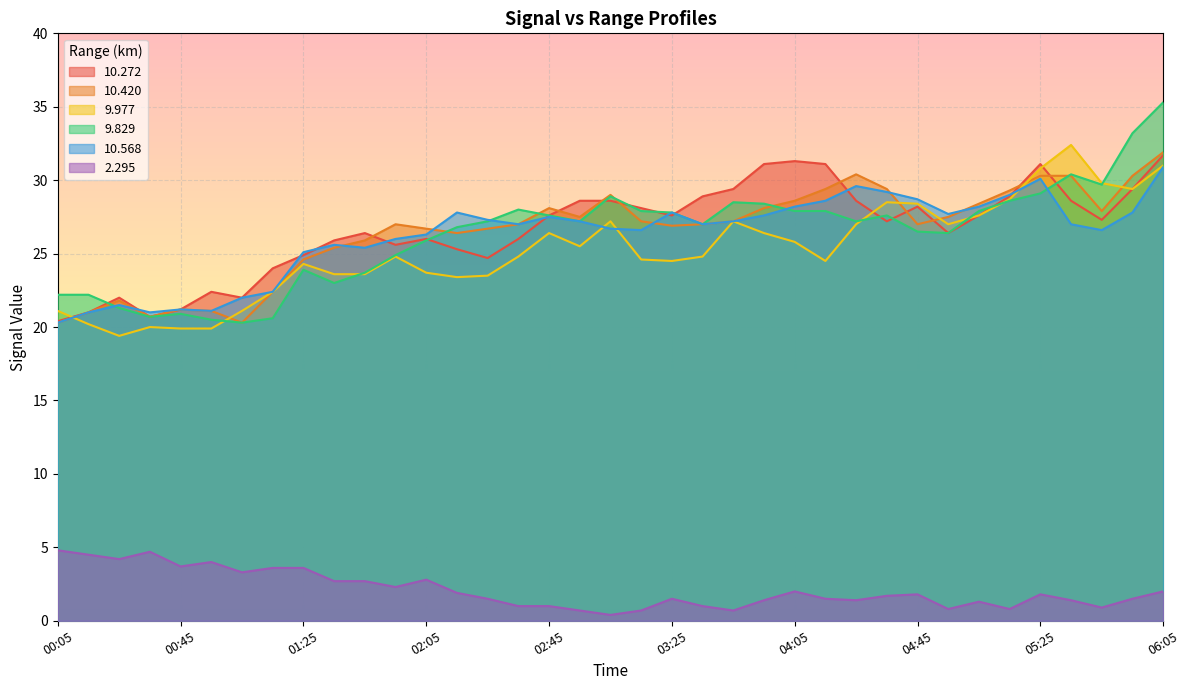

The value of 10.568 at 01:05 is 37.6. True or false?

False